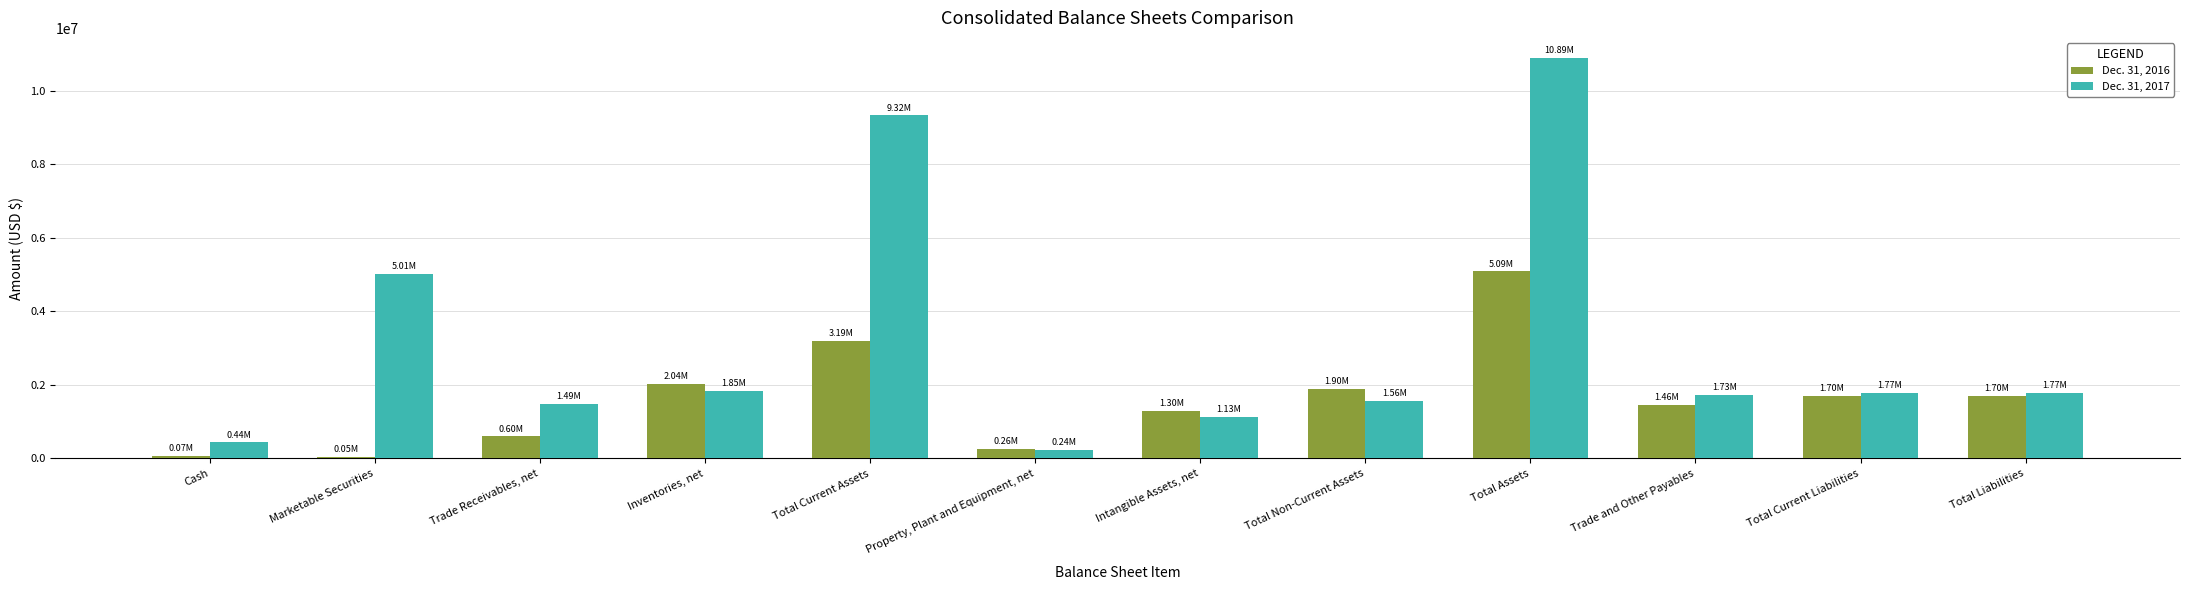

Which series has the largest total across all categories?

Dec. 31, 2017